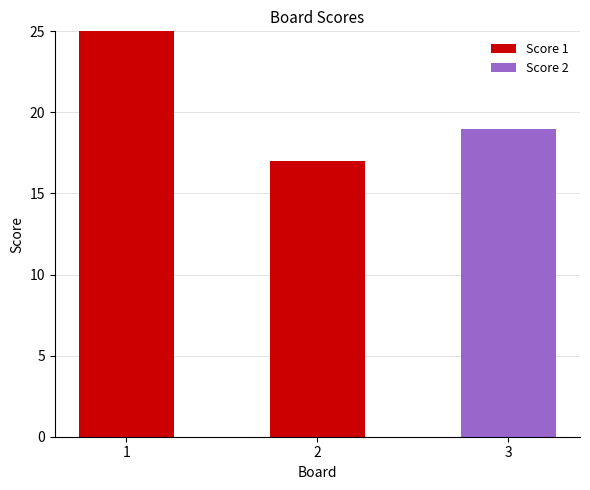

What is the total value across all series at 3?

19